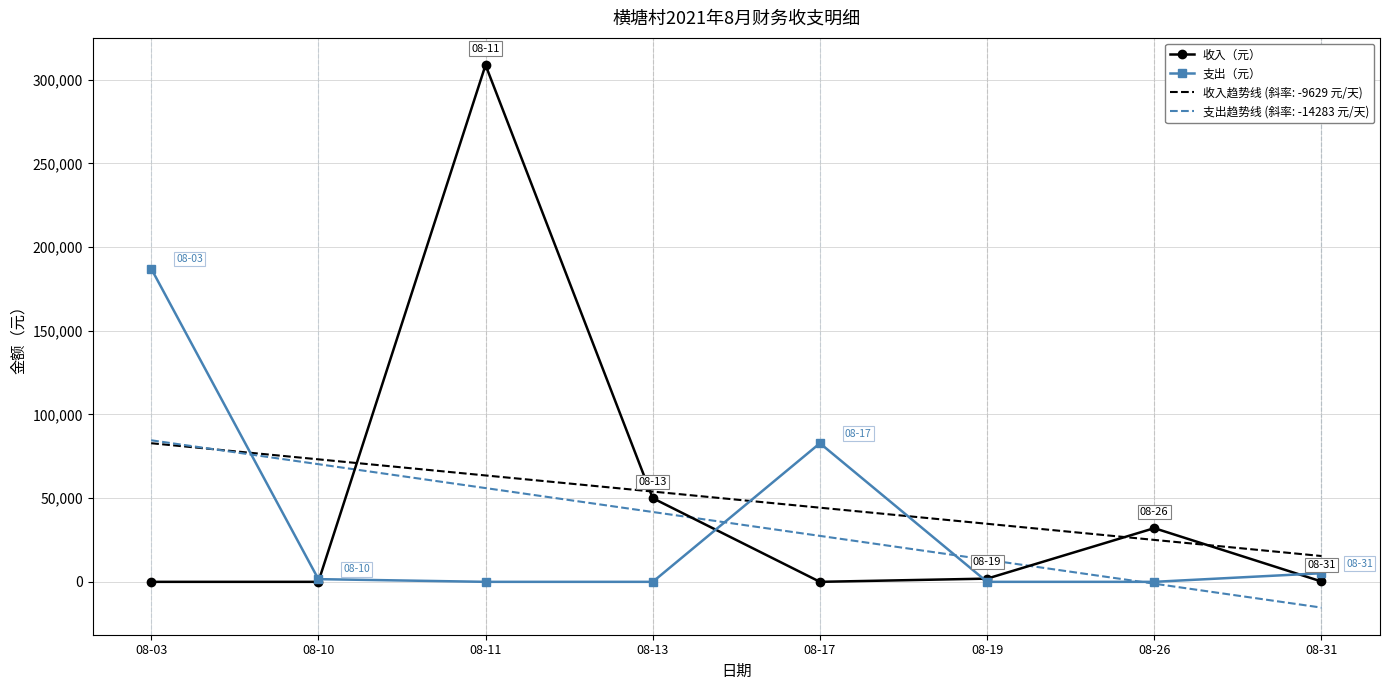

At which label does 收入（元） first exceed 1920?

08-11